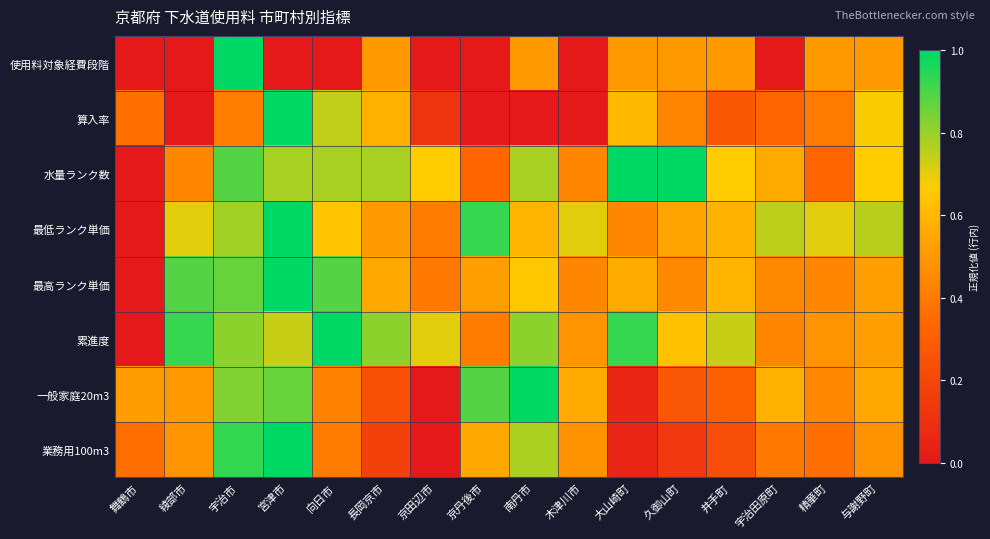

Between 京田辺市 and 久御山町, which is larger?

久御山町